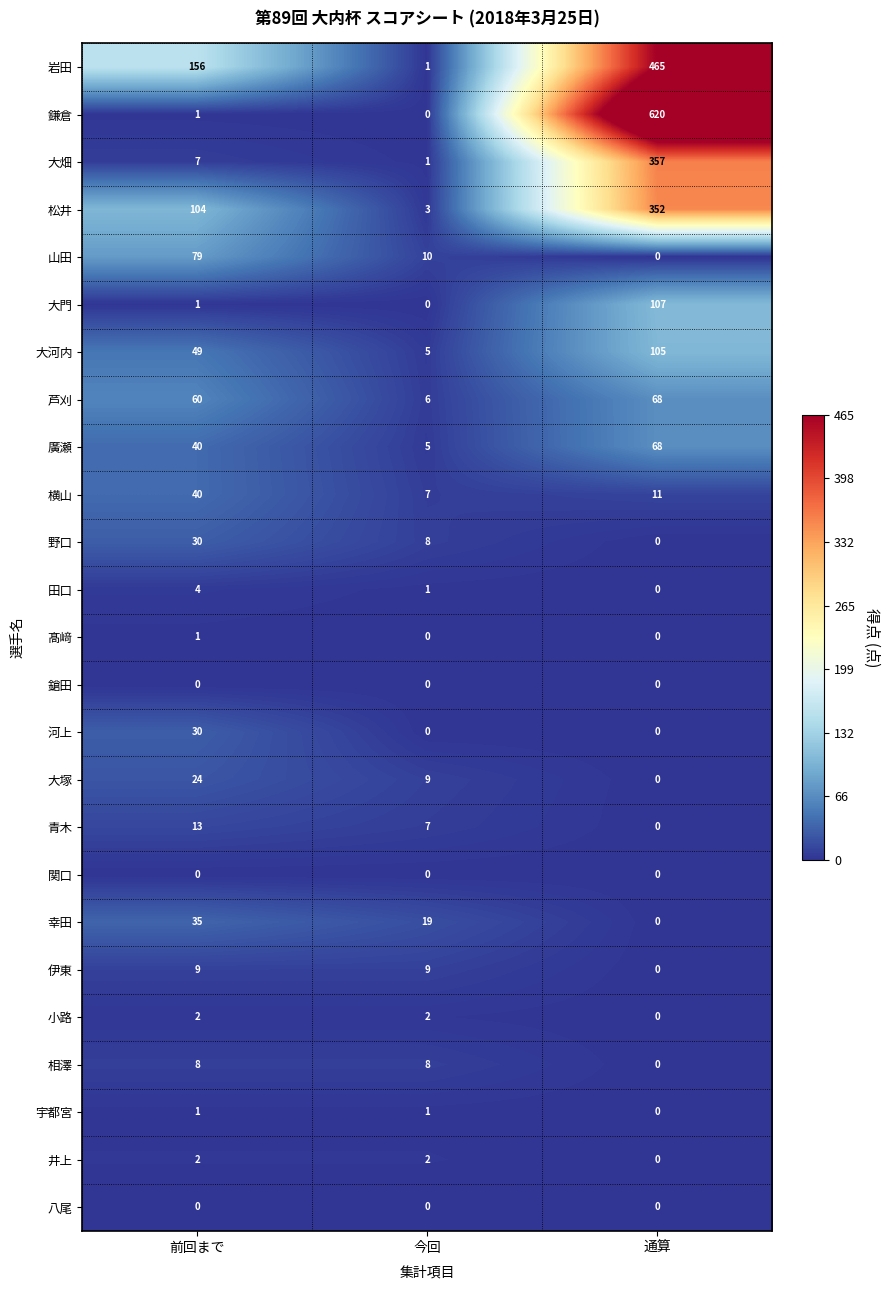

True or false: 宇都宮 has a value of 1 at 今回.

True